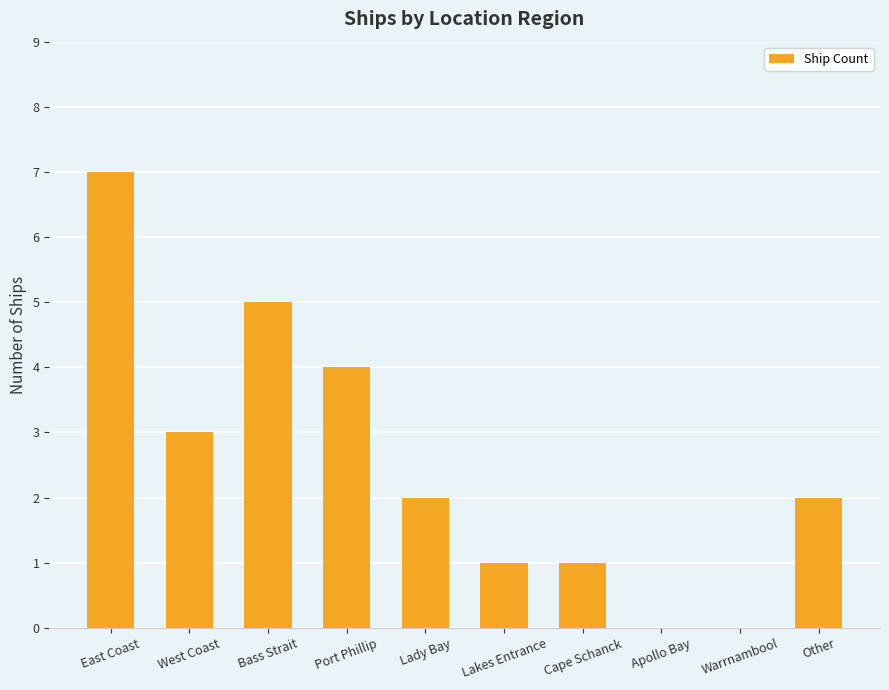

How many values are between 1 and 4?

6